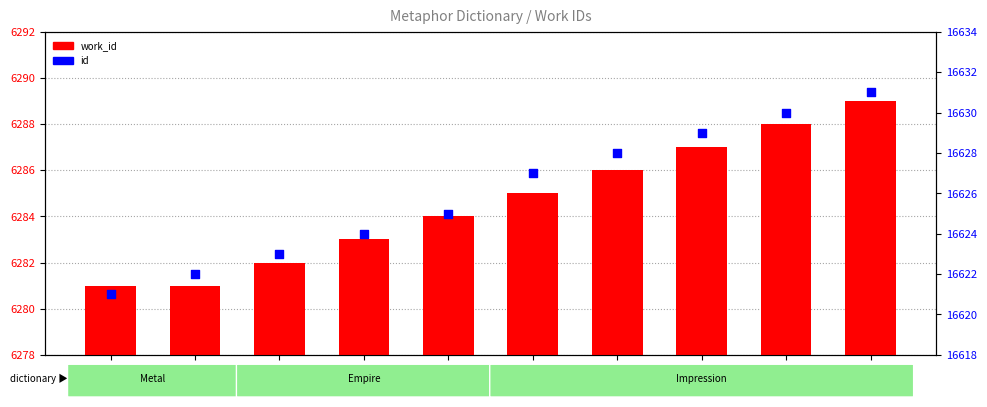

Which series reaches the maximum Y coordinate?

id